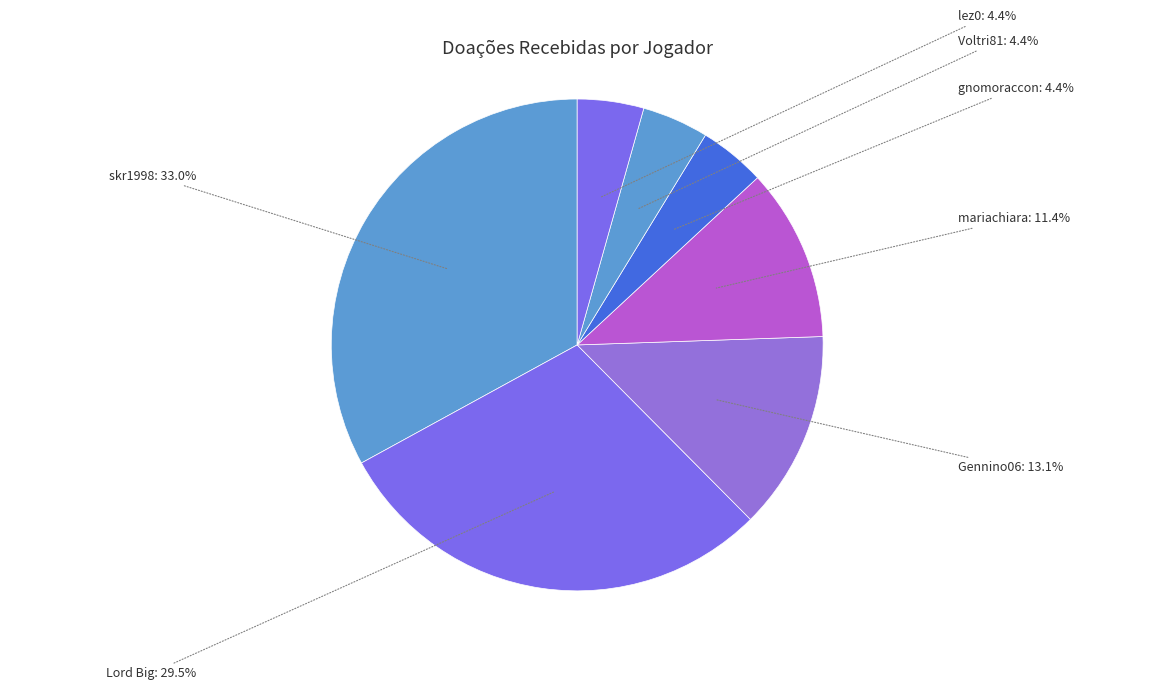

What is the ratio of the value at Voltri81 to the value at Gennino06?

0.3